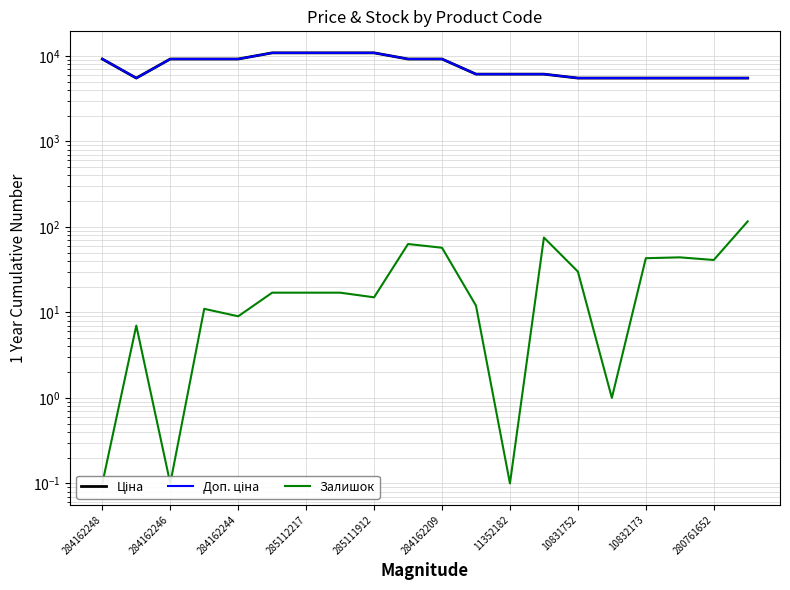

What is the sum of all Залишок values?

575.3